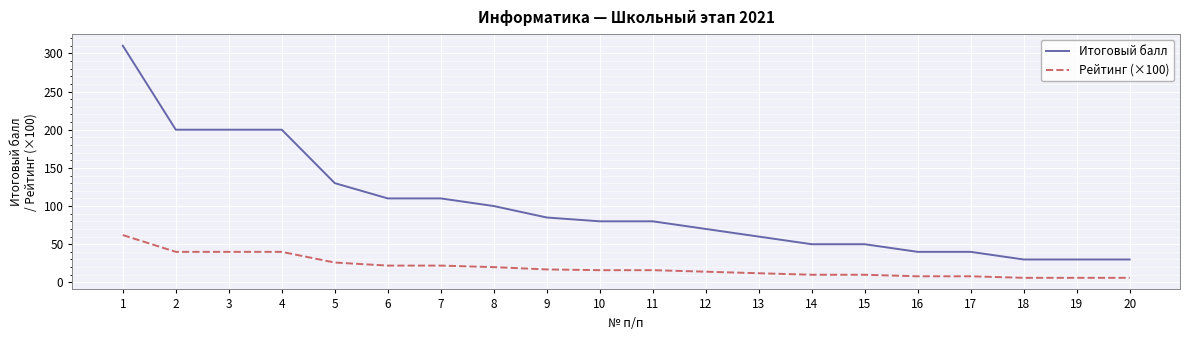

What is the sum of the Рейтинг (×100) values at 12 and 7?

36